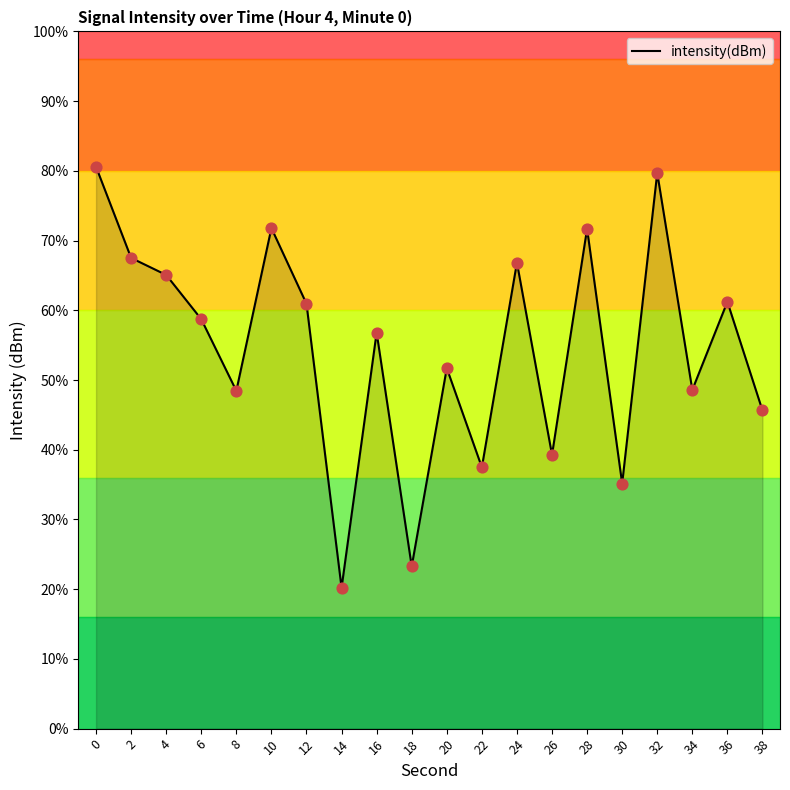

What is the change in value from 18 to 30?

+3.0